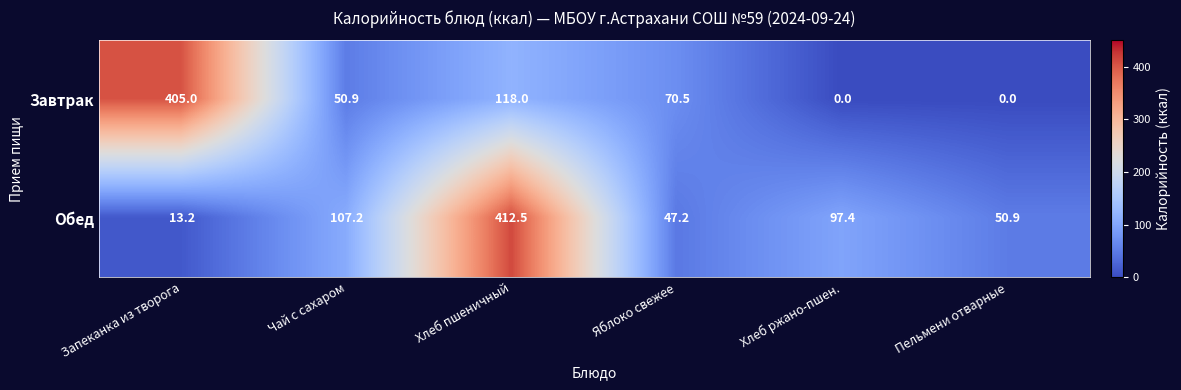

What is the difference between the highest and lowest values at Яблоко свежее?

23.3